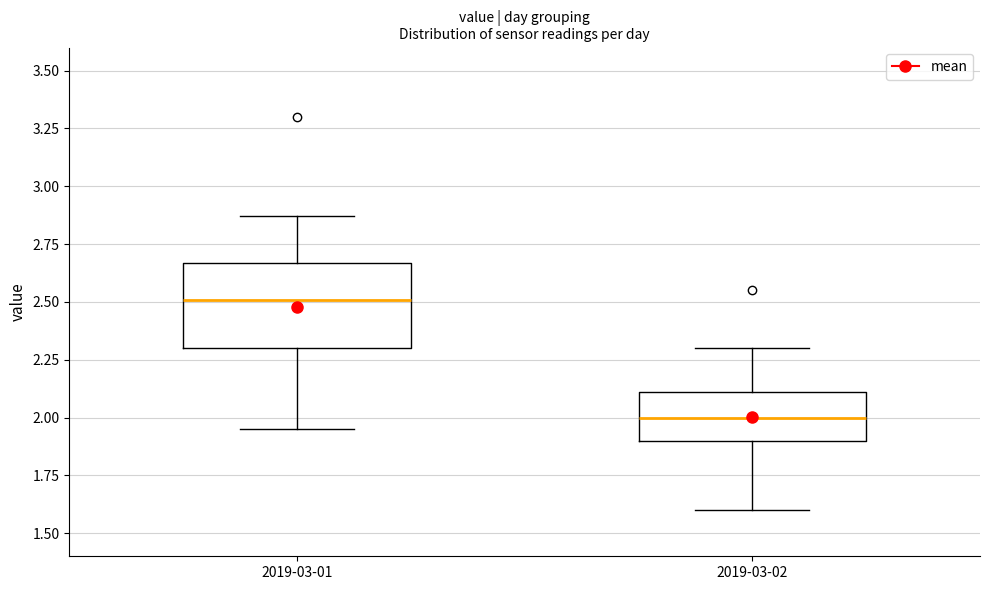

Which box's median line is the lowest?

2019-03-02